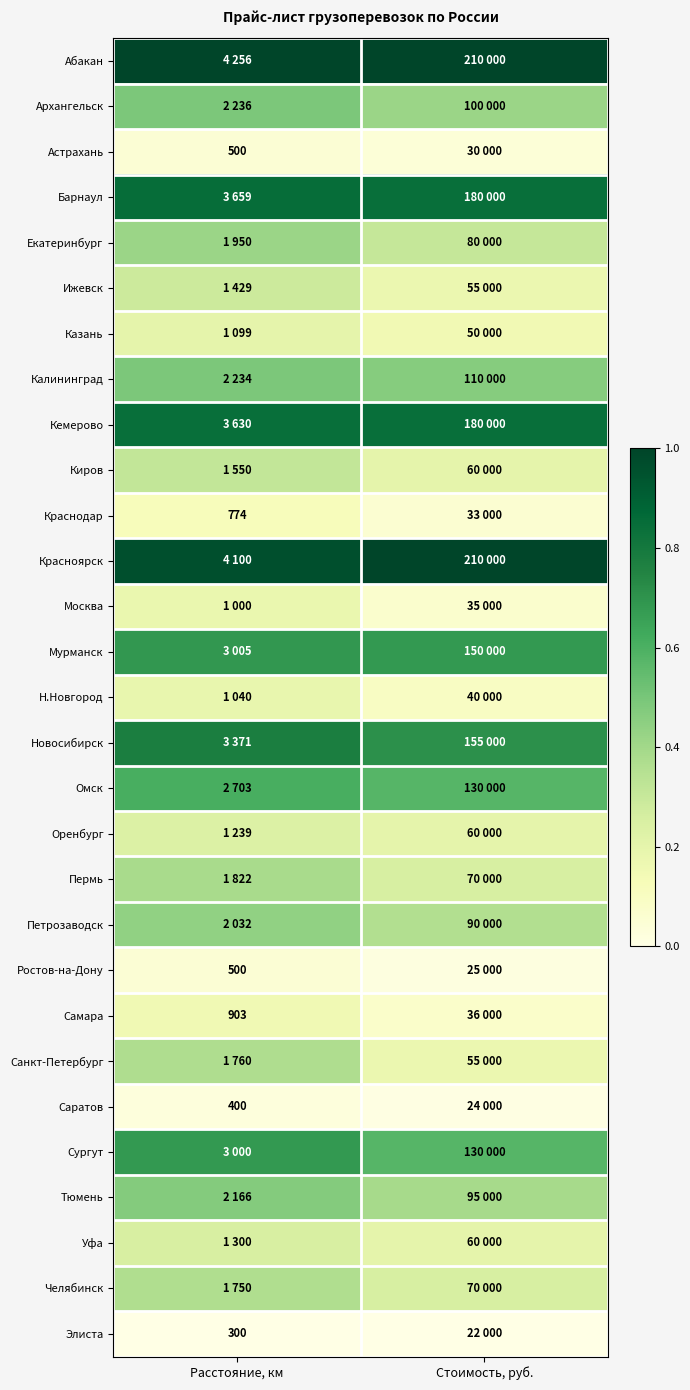

The value of Тюмень at Стоимость, руб. is 0.4. True or false?

True